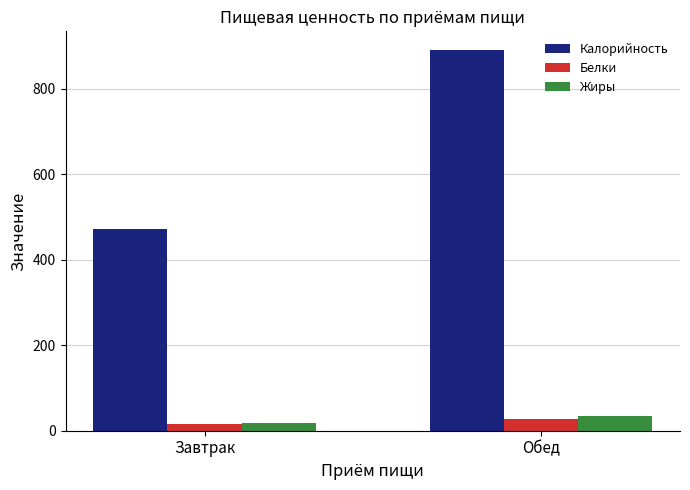

What are all the series names shown in the legend?

Калорийность, Белки, Жиры